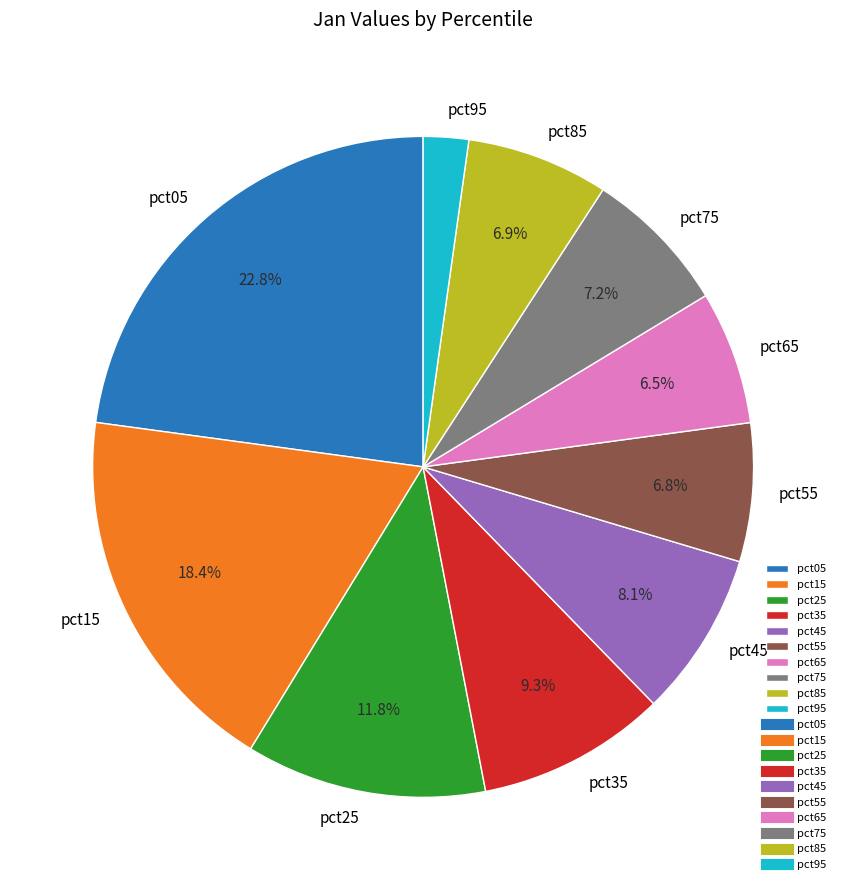

Is there any slice that represents more than half of the pie?

No